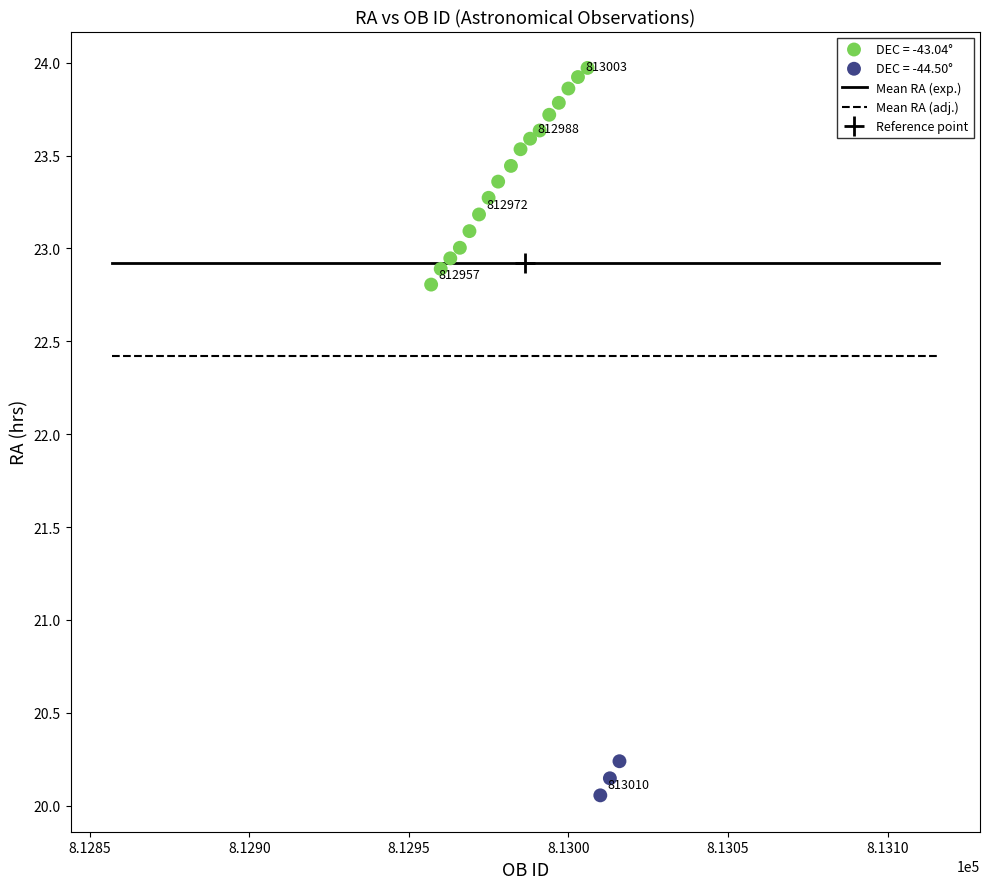

Which series has the largest Y range (max minus min)?

DEC = -43.04°